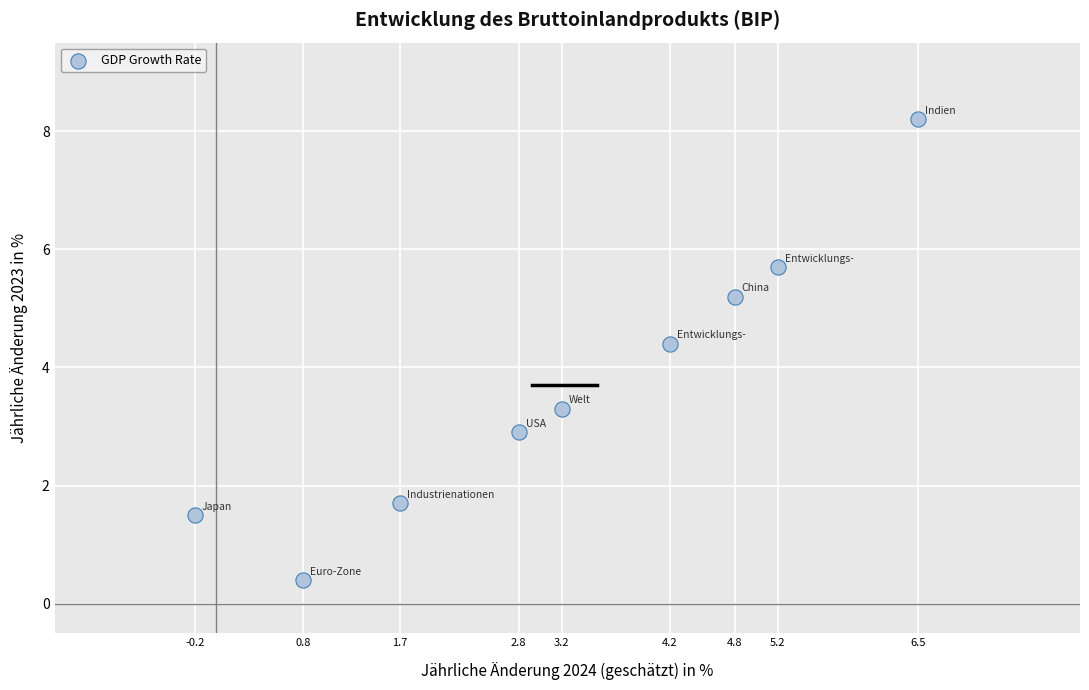

What is the range of X values (max minus min)?

6.7